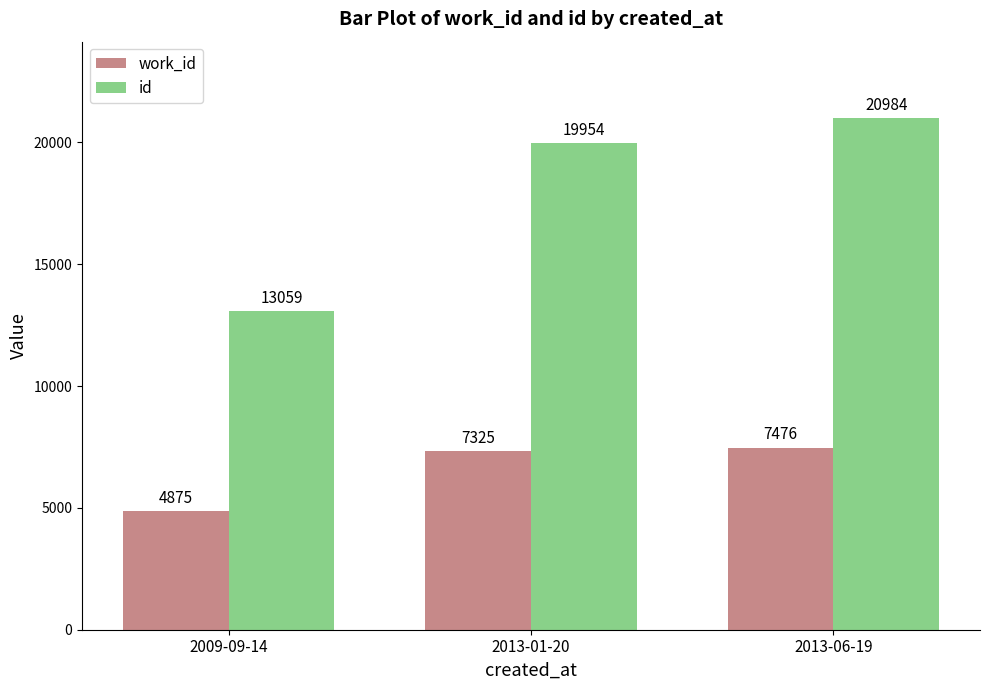

What is the difference between the maximum and minimum values in the work_id series?

2601